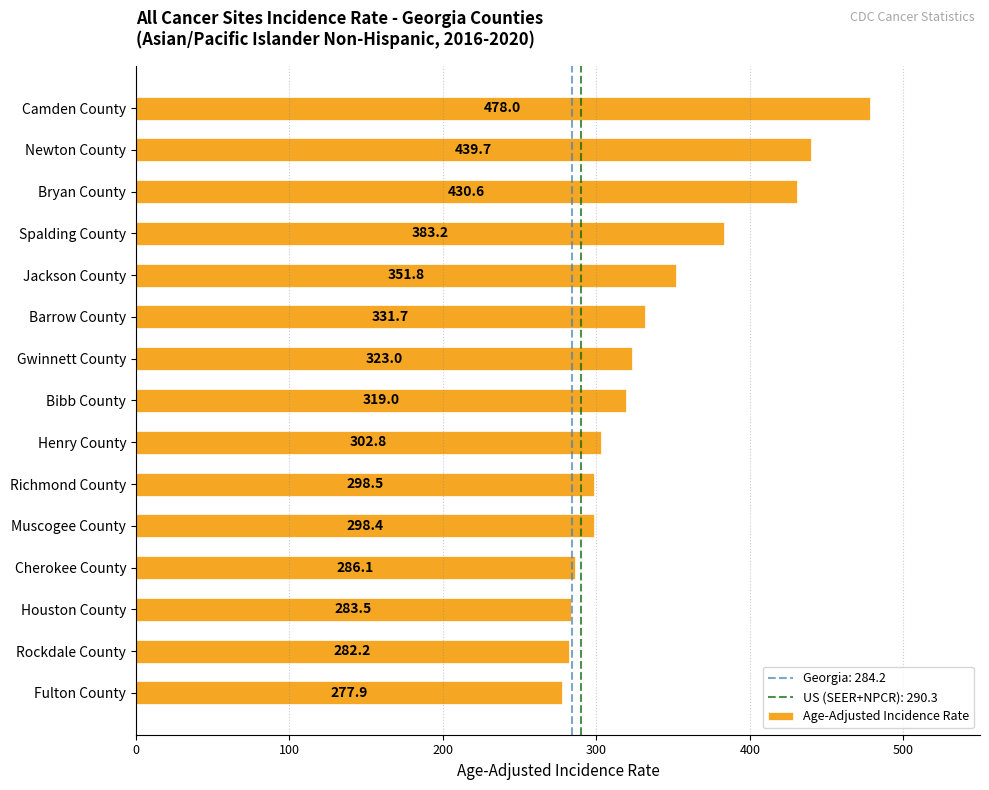

List the labels in order of value, smallest first.

Fulton County, Rockdale County, Houston County, Cherokee County, Muscogee County, Richmond County, Henry County, Bibb County, Gwinnett County, Barrow County, Jackson County, Spalding County, Bryan County, Newton County, Camden County